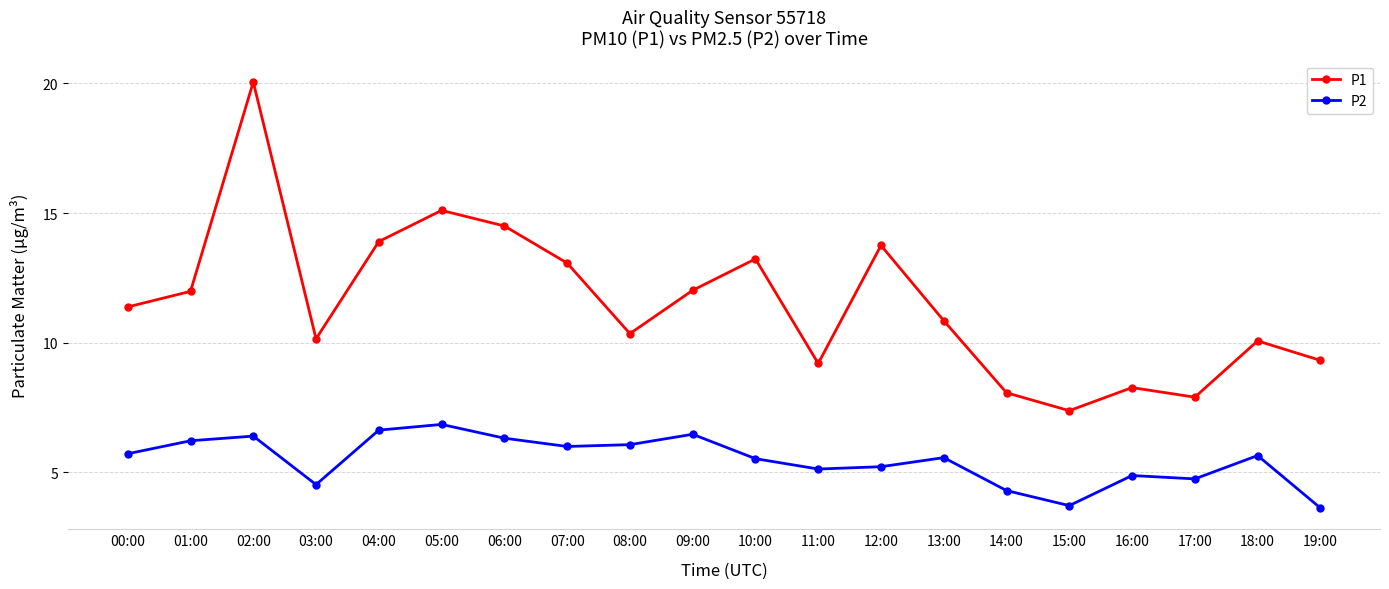

True or false: P2 has a value of 5.5 at 10:00.

True